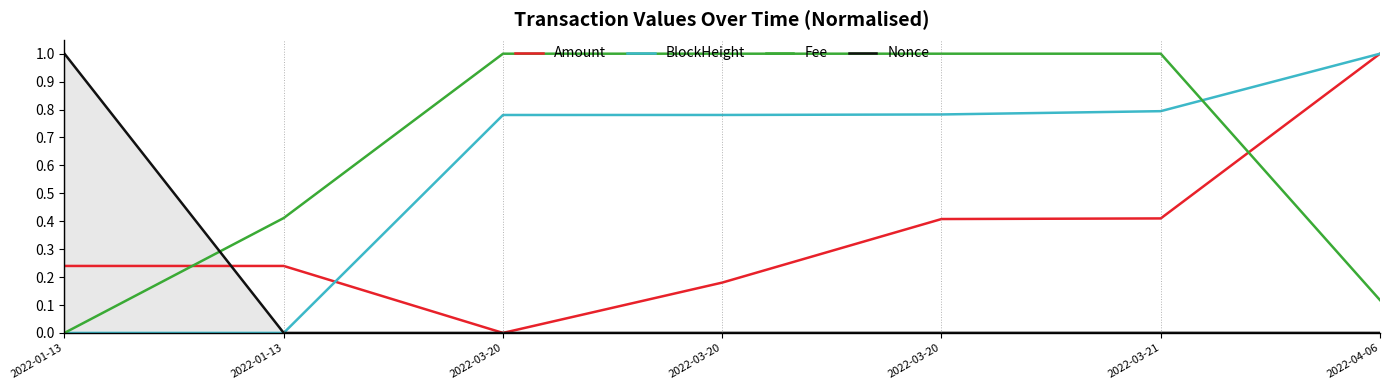

What are all the series names shown in the legend?

Amount, BlockHeight, Fee, Nonce